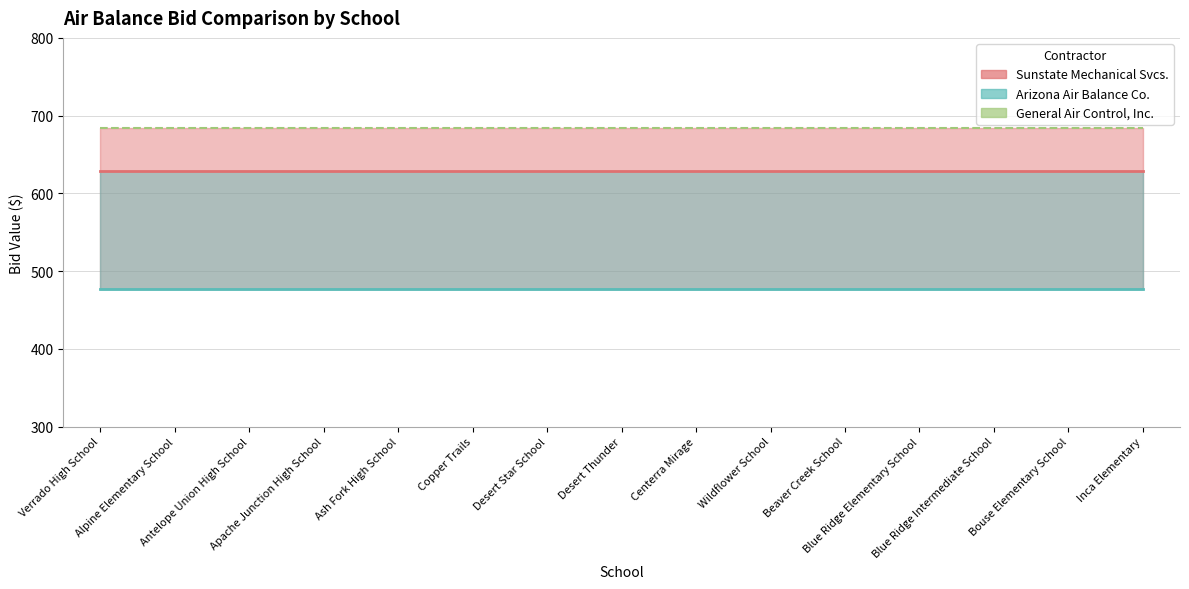

What is the value of the General Air Control, Inc. point at the 14th from the left?

683.8